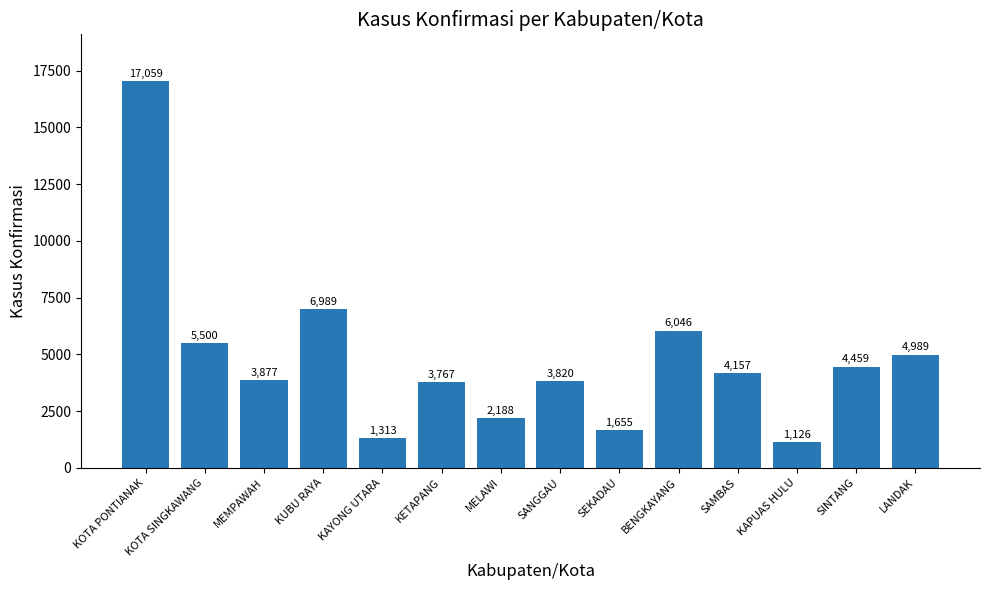

At which category does the chart reach its peak across all series?

KOTA PONTIANAK